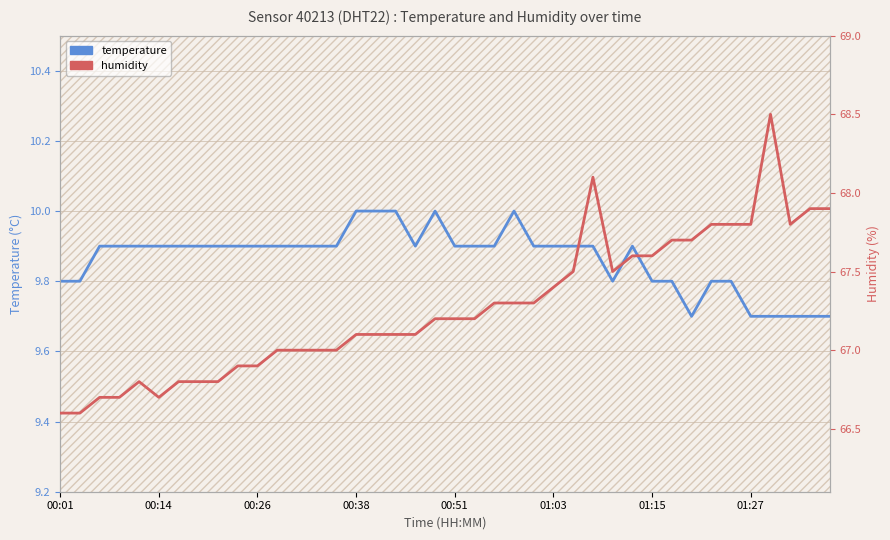

Which series has the widest spread of values?

humidity